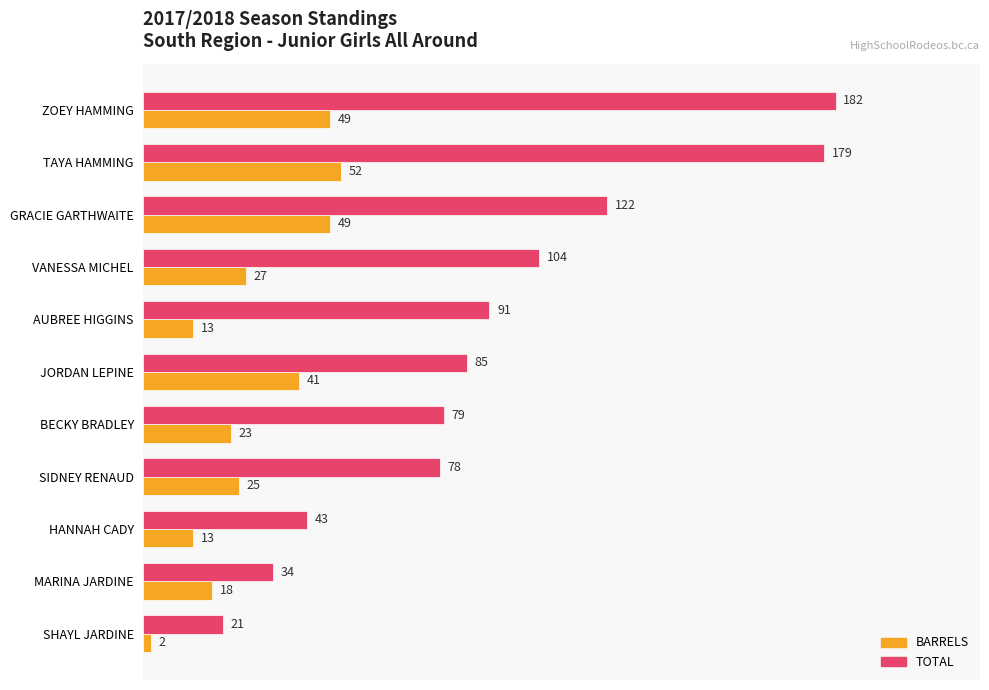

True or false: TOTAL has a value of 104 at VANESSA MICHEL.

True